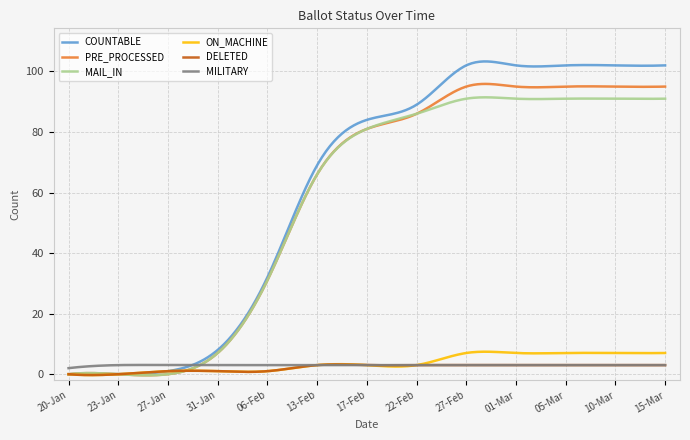

Which series has the largest total across all categories?

COUNTABLE